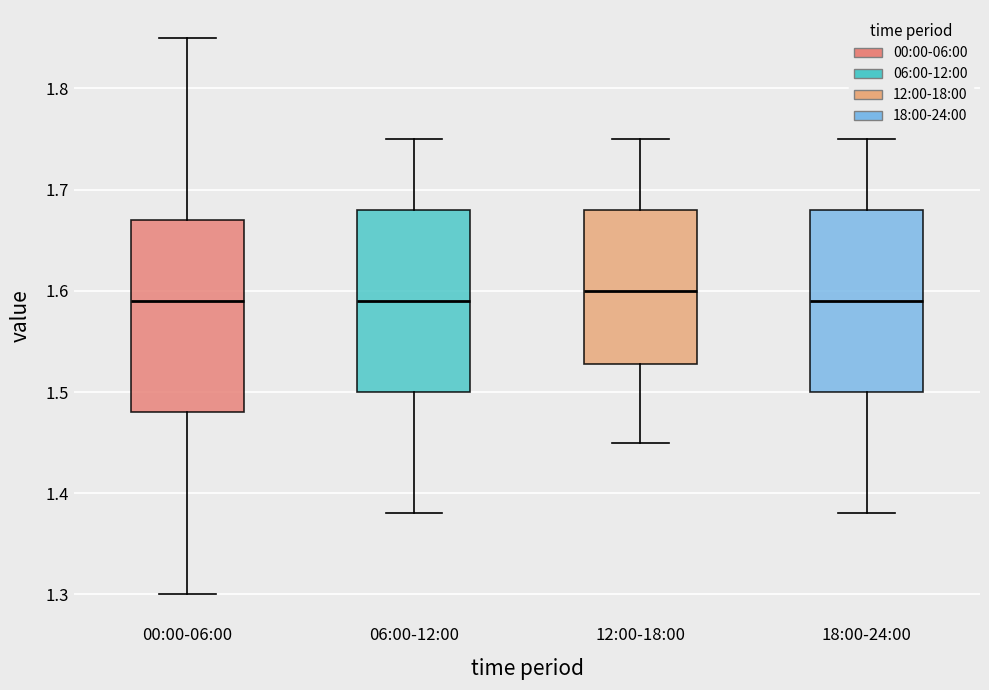

Reading left to right, read every box against the y-axis: the position of its median line, the range the box covers, and the ends of its whiskers. The values are not printed on the chart, so give them approximately, as read against the axis.

00:00-06:00: median 1.59, box 1.48 to 1.67, whiskers 1.30 to 1.85
06:00-12:00: median 1.59, box 1.50 to 1.68, whiskers 1.38 to 1.75
12:00-18:00: median 1.60, box 1.53 to 1.68, whiskers 1.45 to 1.75
18:00-24:00: median 1.59, box 1.50 to 1.68, whiskers 1.38 to 1.75